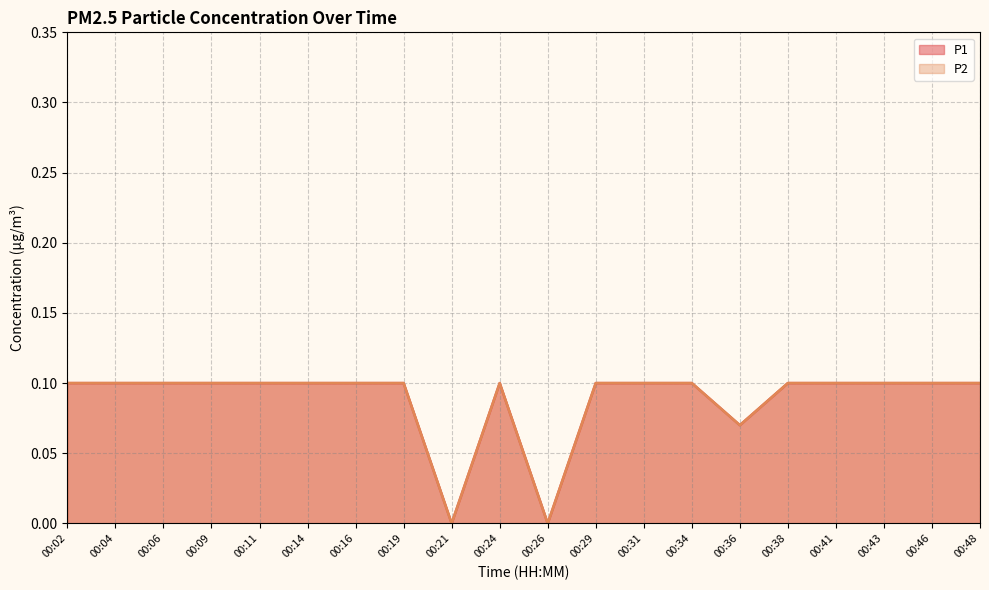

Between 00:48 and 00:11, which is larger?

00:48